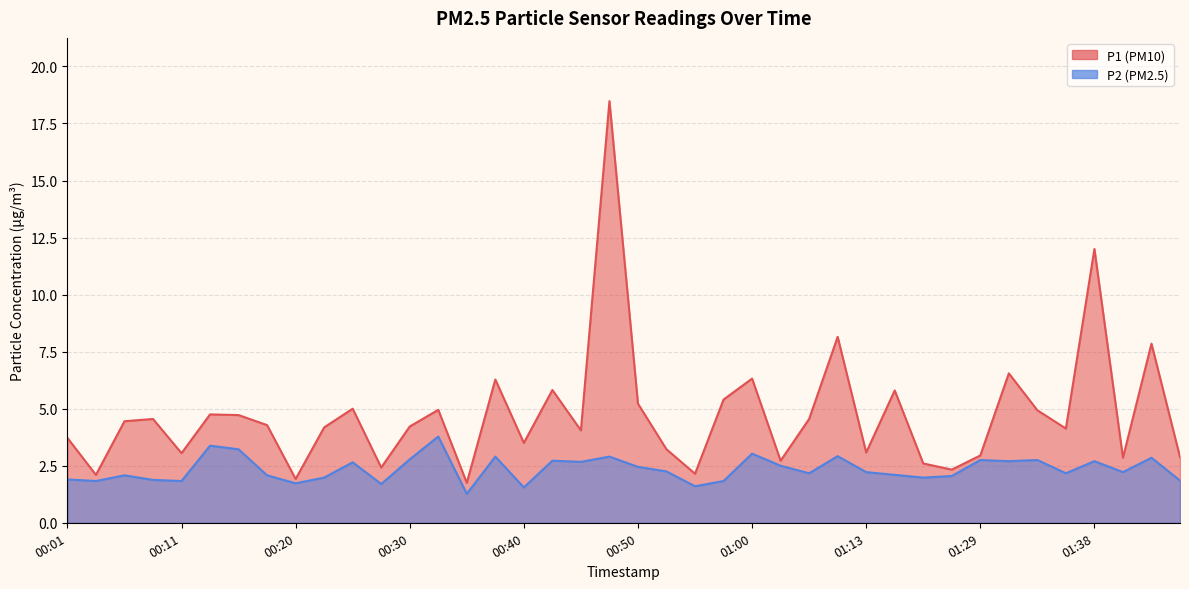

Which series has the largest range (max minus min)?

P1